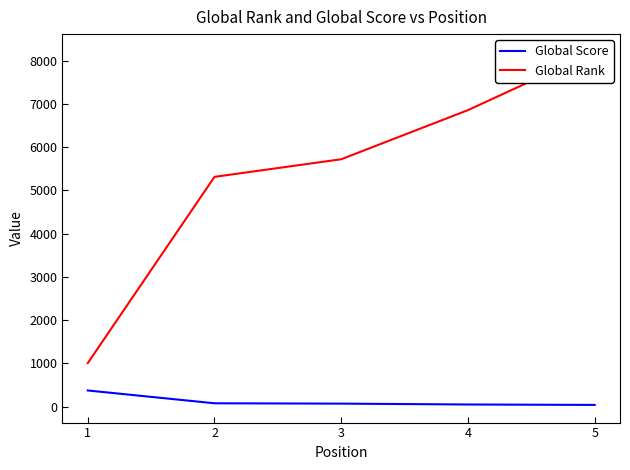

Between 2 and 4, which series saw the biggest shift?

Global Rank